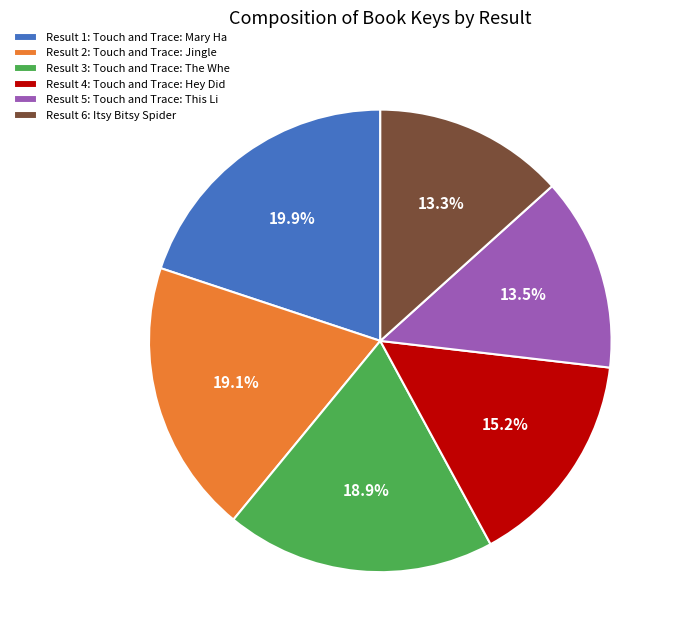

What is the largest slice in the pie chart?

Result 1: Touch and Trace: Mary Ha